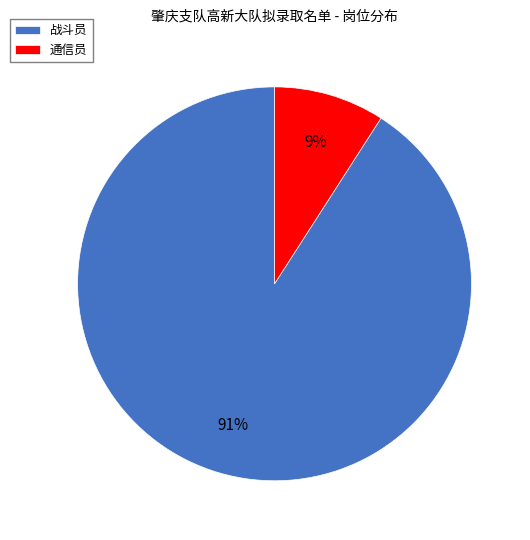

Do 通信员 and 战斗员 together represent more than half of the pie?

Yes